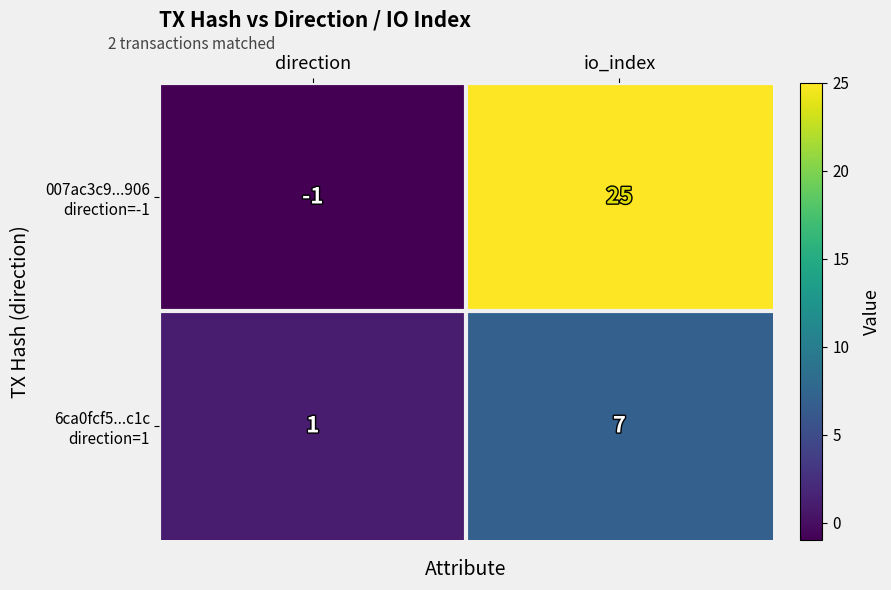

What is the maximum value shown in the chart?

25